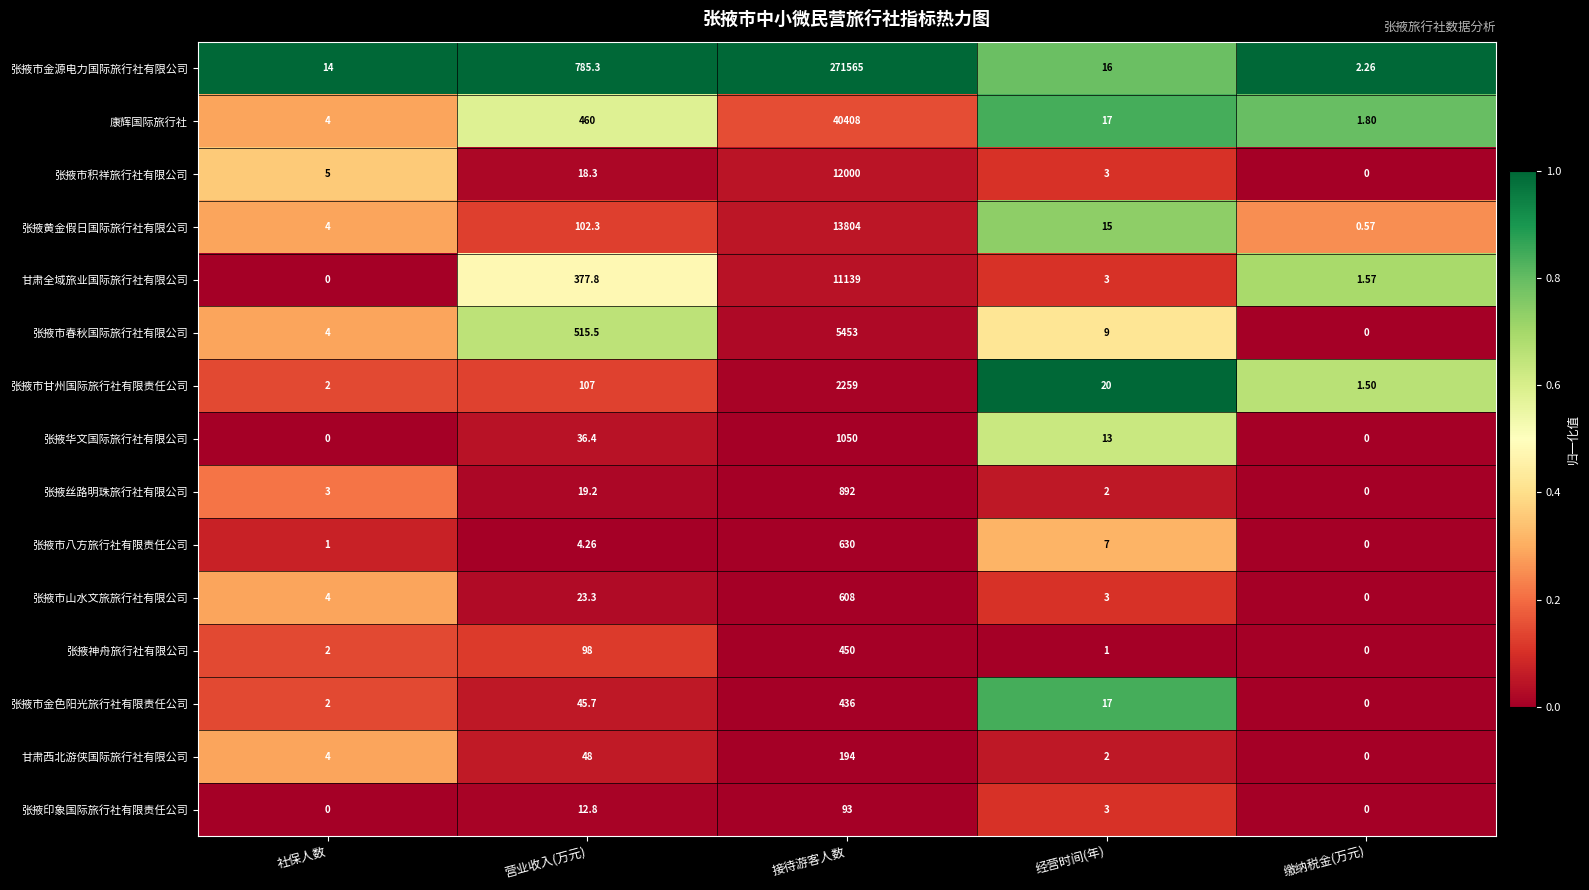

Which series changed the most between 营业收入(万元) and 接待游客人数?

张掖市金源电力国际旅行社有限公司